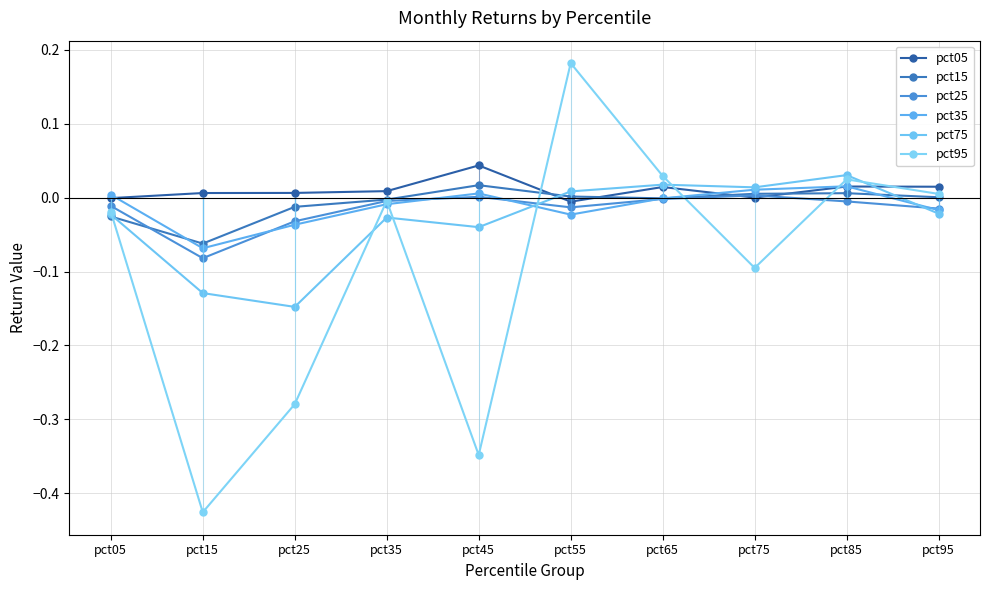

Count the number of data series in this chart.

6